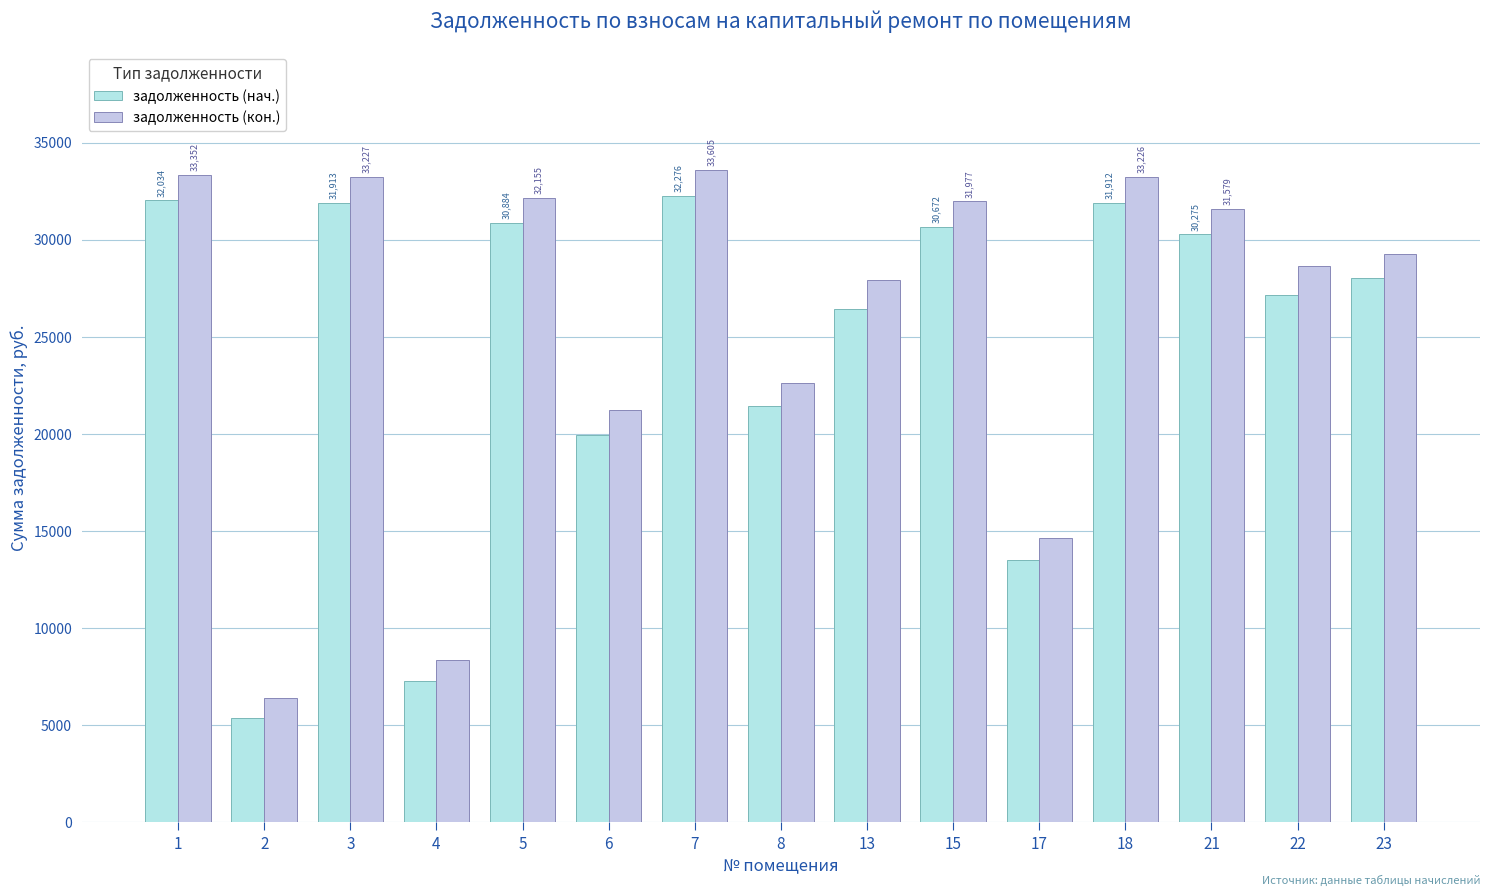

At which category does the chart reach its peak across all series?

7